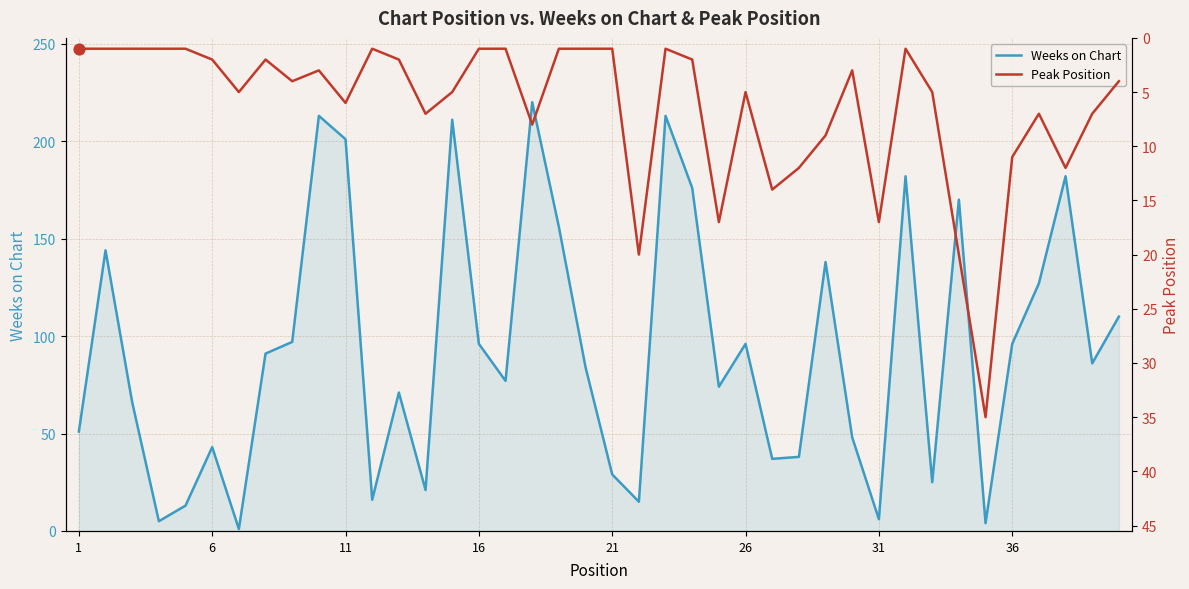

What are all the series names shown in the legend?

Weeks on Chart, Peak Position